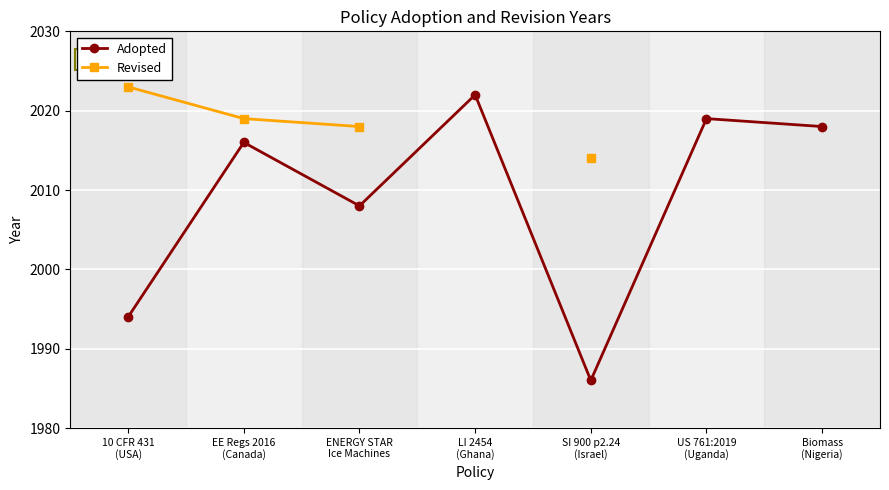

At which category does the chart reach its peak across all series?

10 CFR 431
(USA)